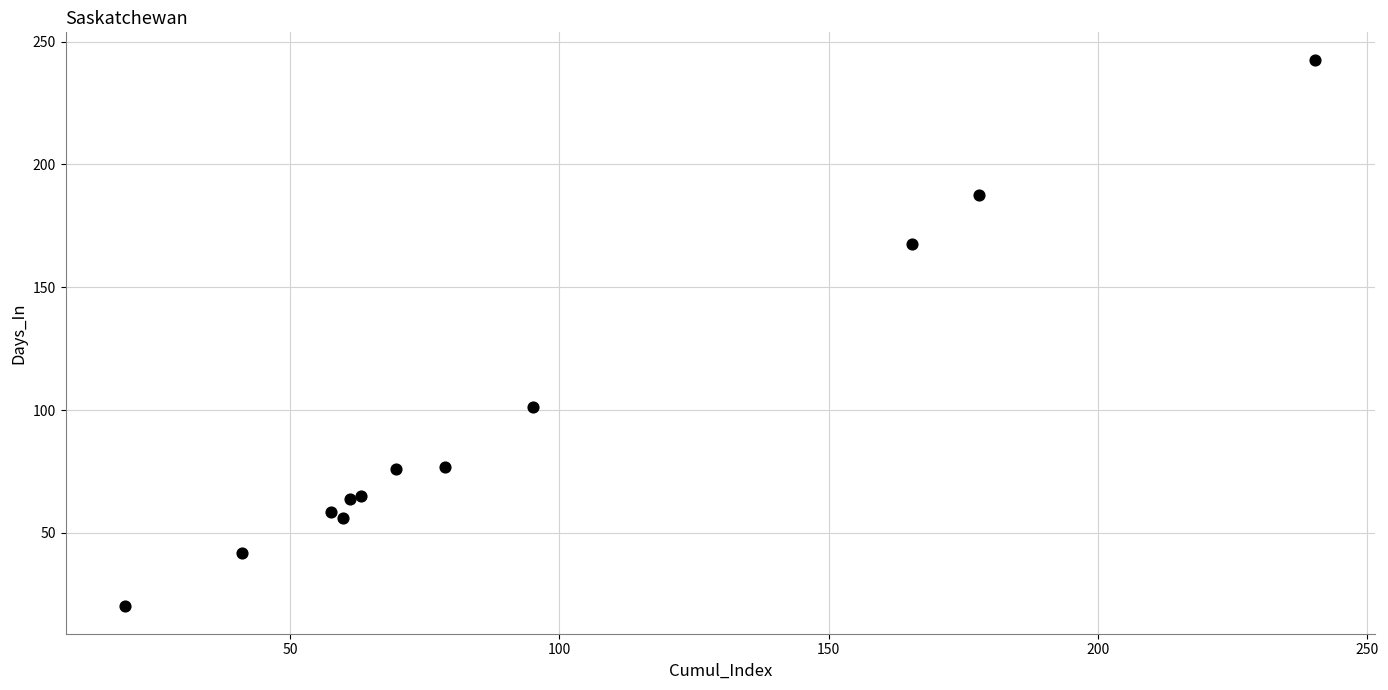

What Y value in the scatter plot is closest to 131?

101.4